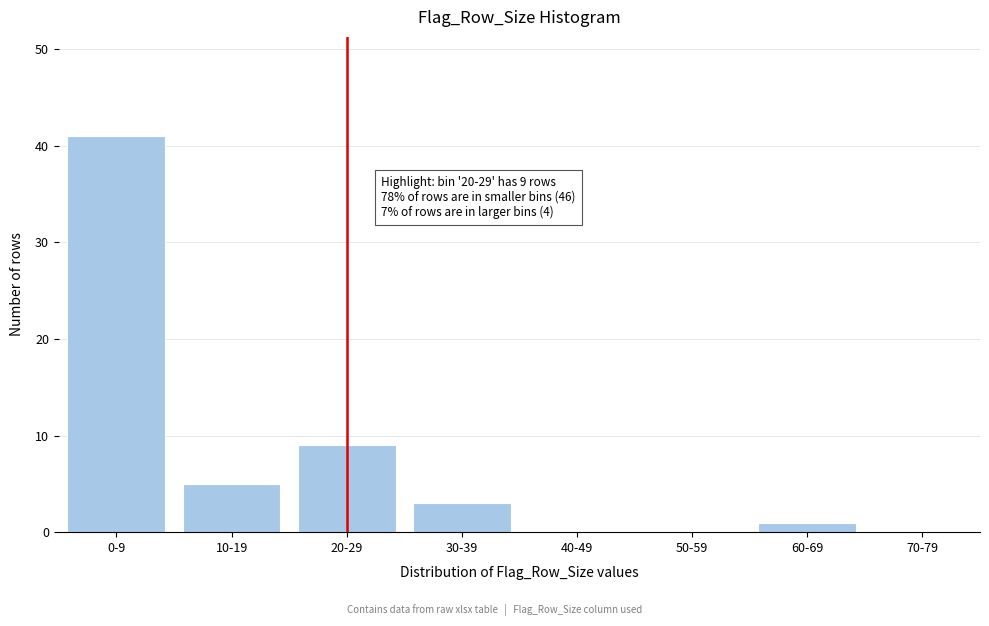

Reading left to right, extract all data points from this chart.

0-9=41	10-19=5	20-29=9	30-39=3	40-49=0	50-59=0	60-69=1	70-79=0